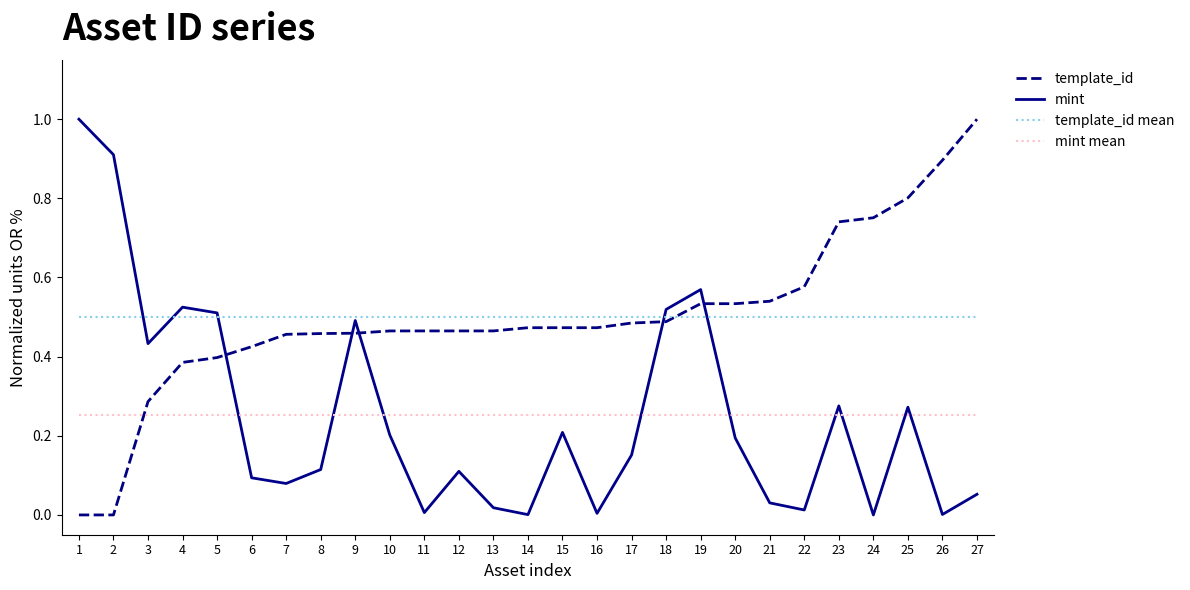

What is the sum of all mint mean values?

6.8